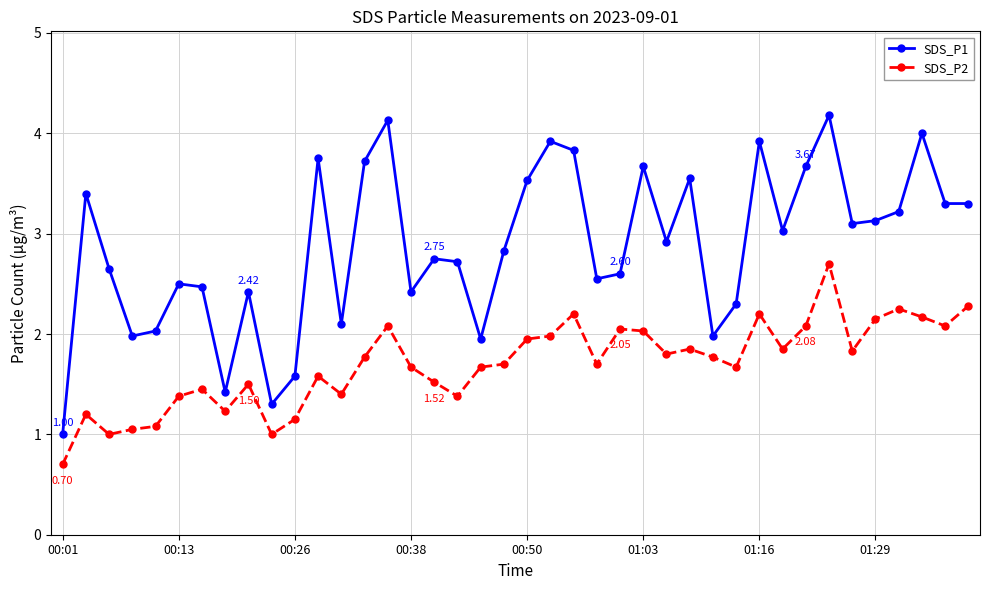

What is the difference between the maximum and second lowest values in the SDS_P1 series?

2.9